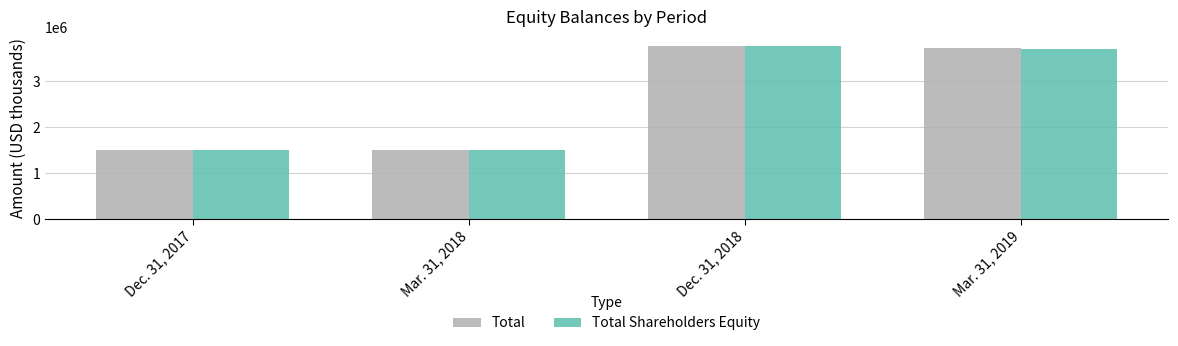

What is the spread (max minus min) of values at Dec. 31, 2017?

4625